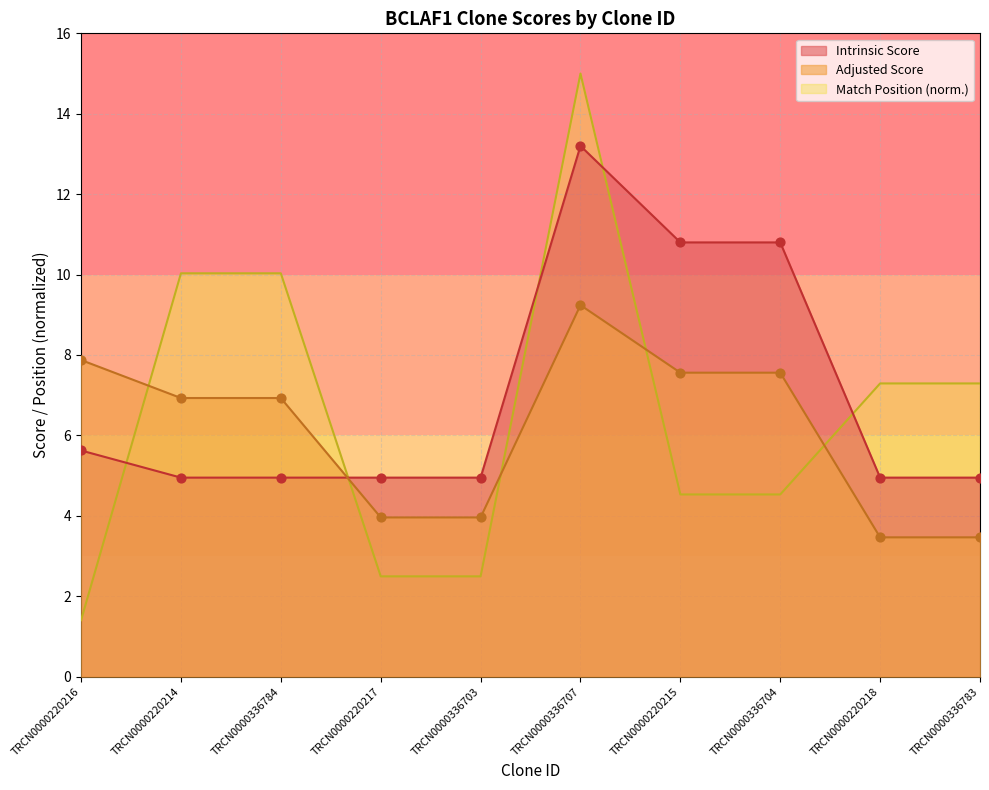

What are all the series names shown in the legend?

Intrinsic Score, Adjusted Score, Match Position (norm.)